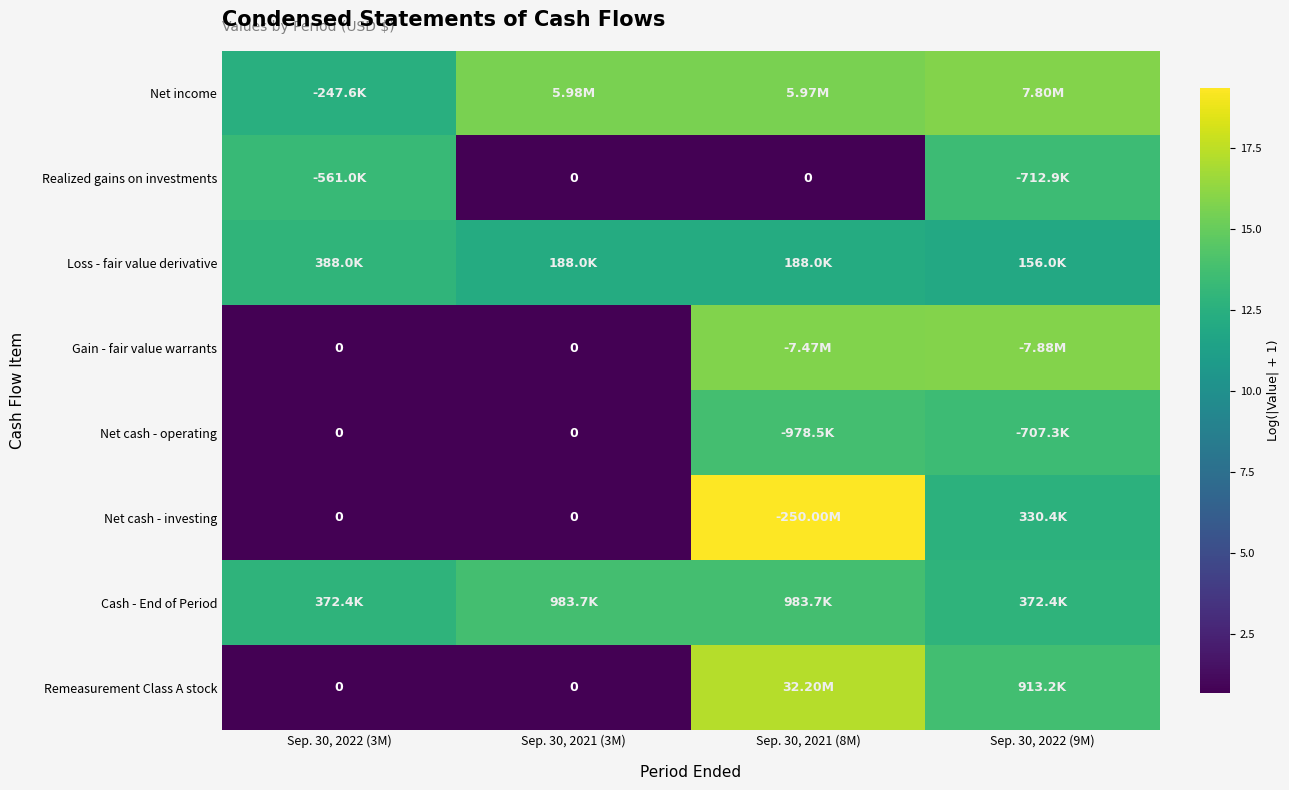

Which series changed the most between Sep. 30, 2022 (3M) and Sep. 30, 2021 (8M)?

Net cash - investing